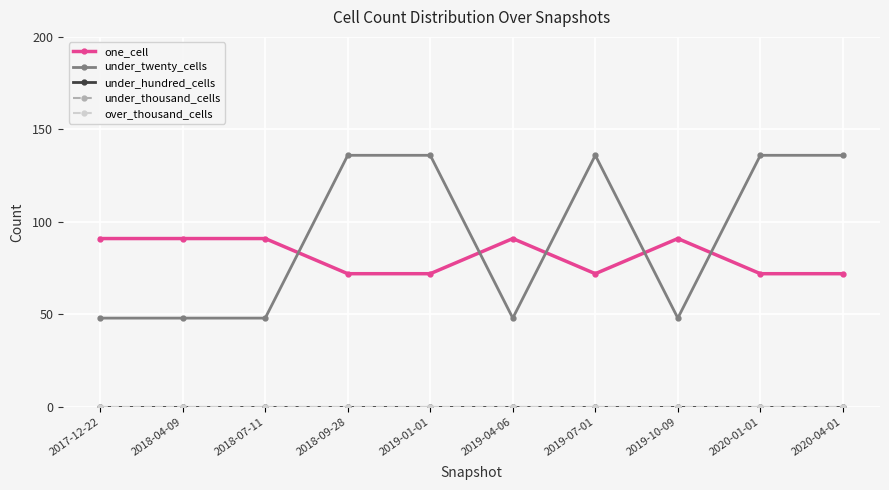

Is this an area chart (filled region under the line)?

No